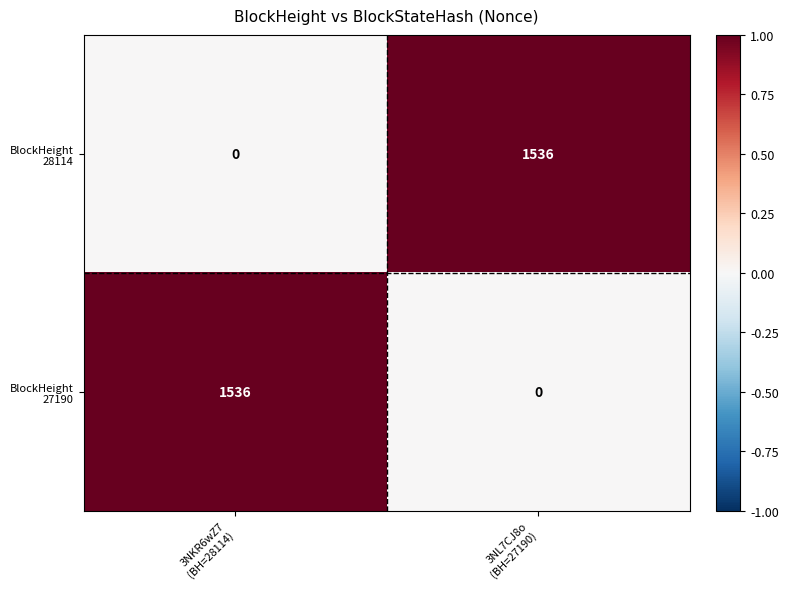

What is the greatest value displayed?

1536